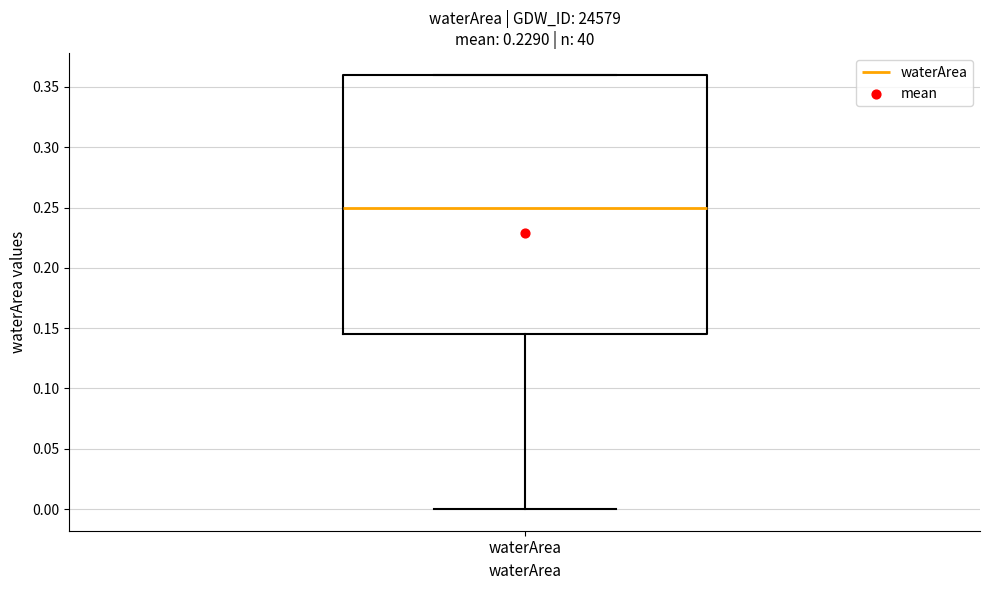

Read this box plot against the y-axis: the position of the median line, the range covered by the box, and the ends of both whiskers. The values are not printed on the chart, so give them approximately, as read against the axis.

median 0.250, box 0.145 to 0.360, whiskers 0.000 to 0.360